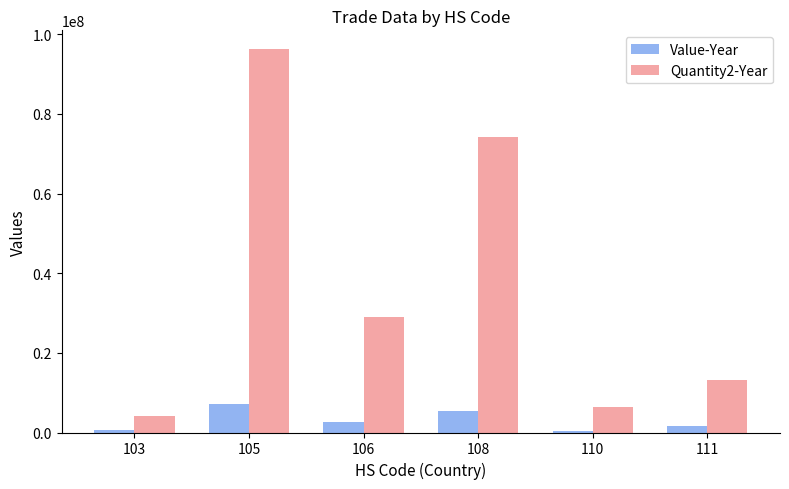

At which label is Value-Year closest to 3839511?

106